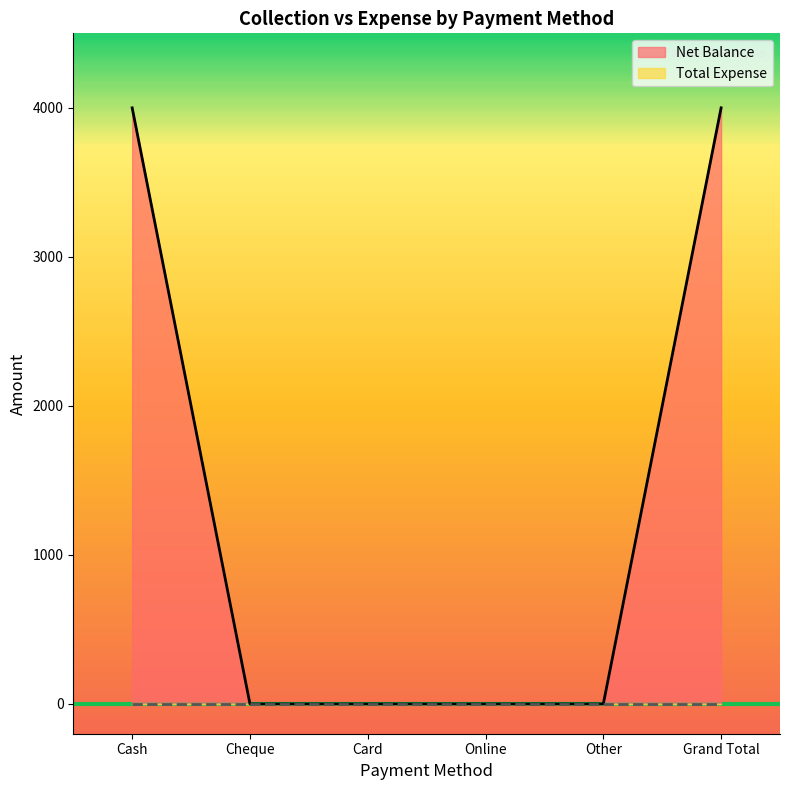

The chart shows a value of 2735 at Cheque. True or false?

False